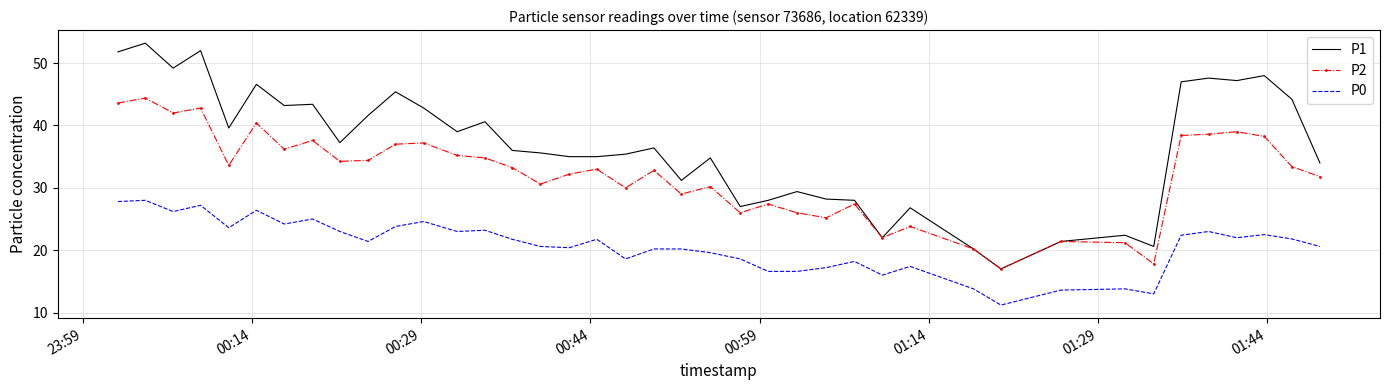

True or false: P0 and P2 cross at least once.

False